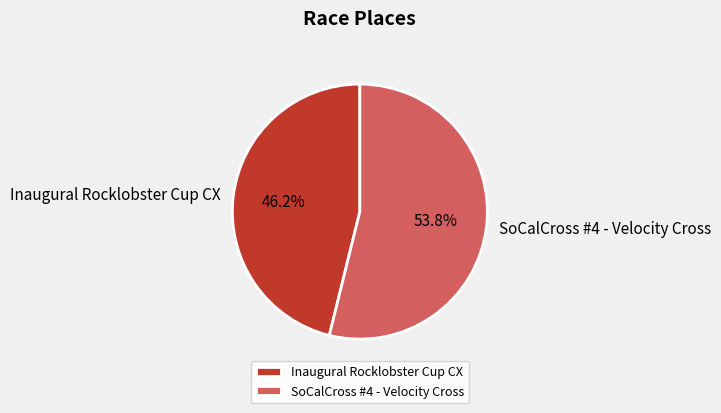

What percentage is the Inaugural Rocklobster Cup CX slice, to the nearest percent?

46%